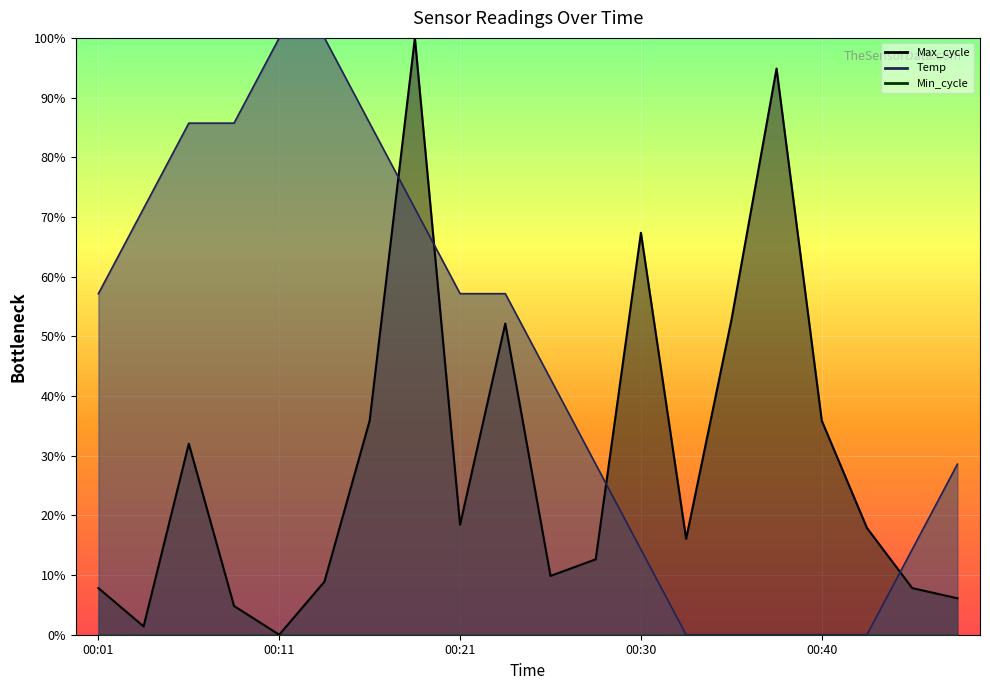

Which category has the highest value across all series?

00:11